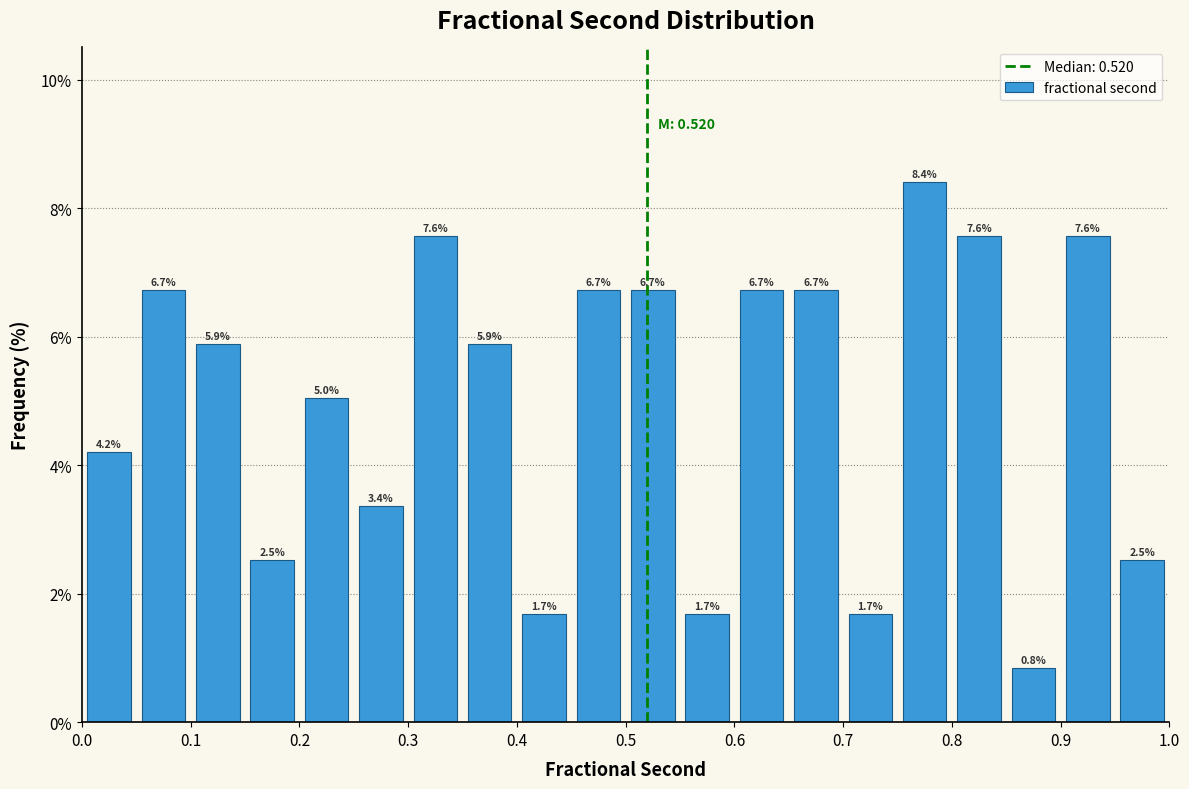

Reading left to right, list every bar in this chart as the range it spans on the x-axis followed by its height.

0.00 to 0.05: 4.2
0.05 to 0.10: 6.7
0.10 to 0.15: 5.9
0.15 to 0.20: 2.5
0.20 to 0.25: 5.0
0.25 to 0.30: 3.4
0.30 to 0.35: 7.6
0.35 to 0.40: 5.9
0.40 to 0.45: 1.7
0.45 to 0.50: 6.7
0.50 to 0.55: 6.7
0.55 to 0.60: 1.7
0.60 to 0.65: 6.7
0.65 to 0.70: 6.7
0.70 to 0.75: 1.7
0.75 to 0.80: 8.4
0.80 to 0.85: 7.6
0.85 to 0.90: 0.8
0.90 to 0.95: 7.6
0.95 to 1.00: 2.5